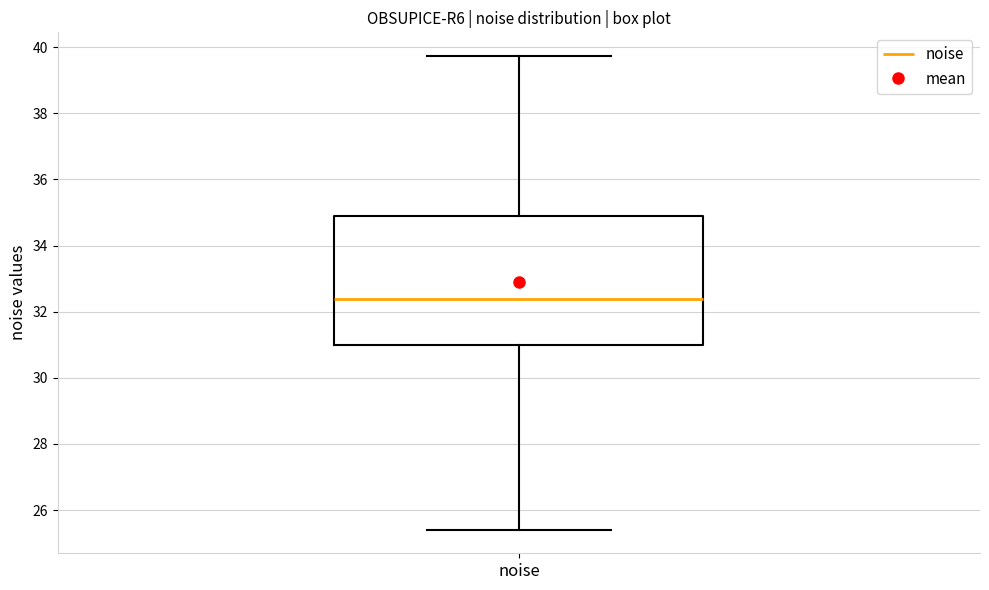

Where is the upper edge of the box for noise on the y-axis? The values are not printed on the chart, so give them approximately, as read against the axis.

35.0